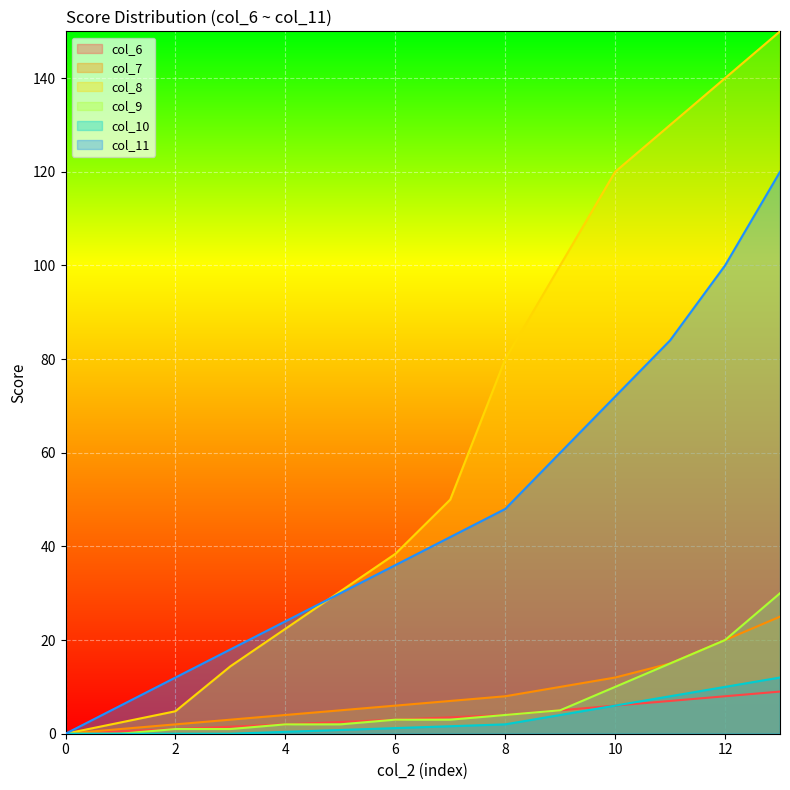

True or false: col_9 has more than 2 points higher than both neighbors.

False